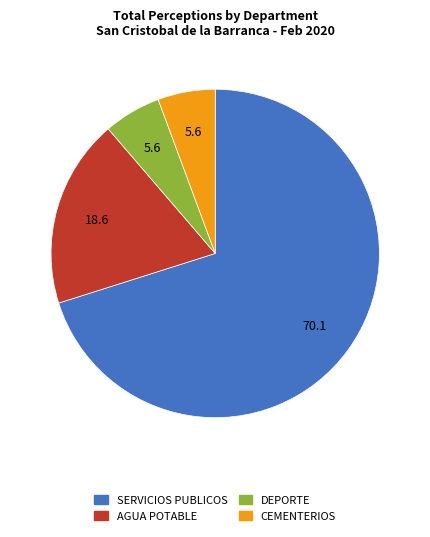

Combined, do AGUA POTABLE and SERVICIOS PUBLICOS account for over 50%?

Yes